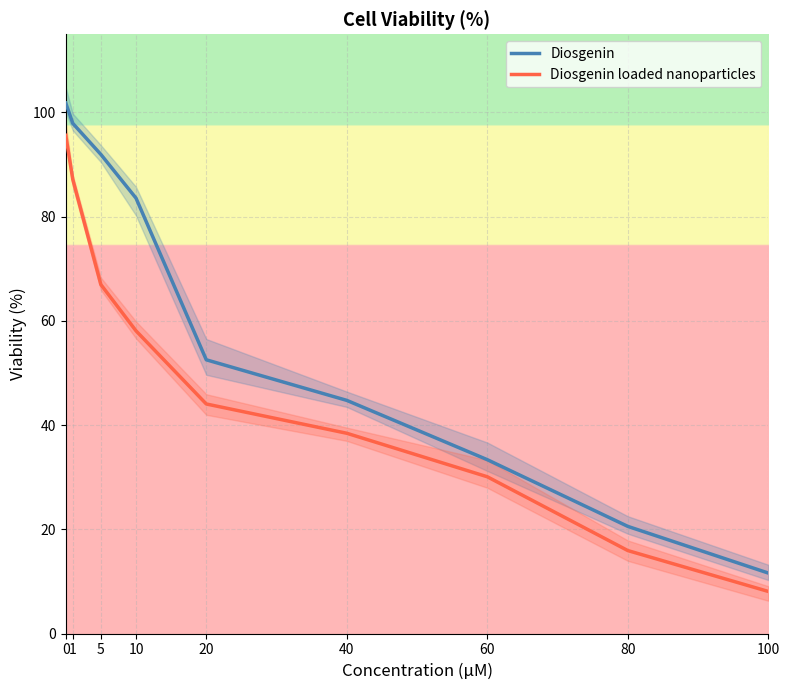

Is this an area chart (filled region under the line)?

No